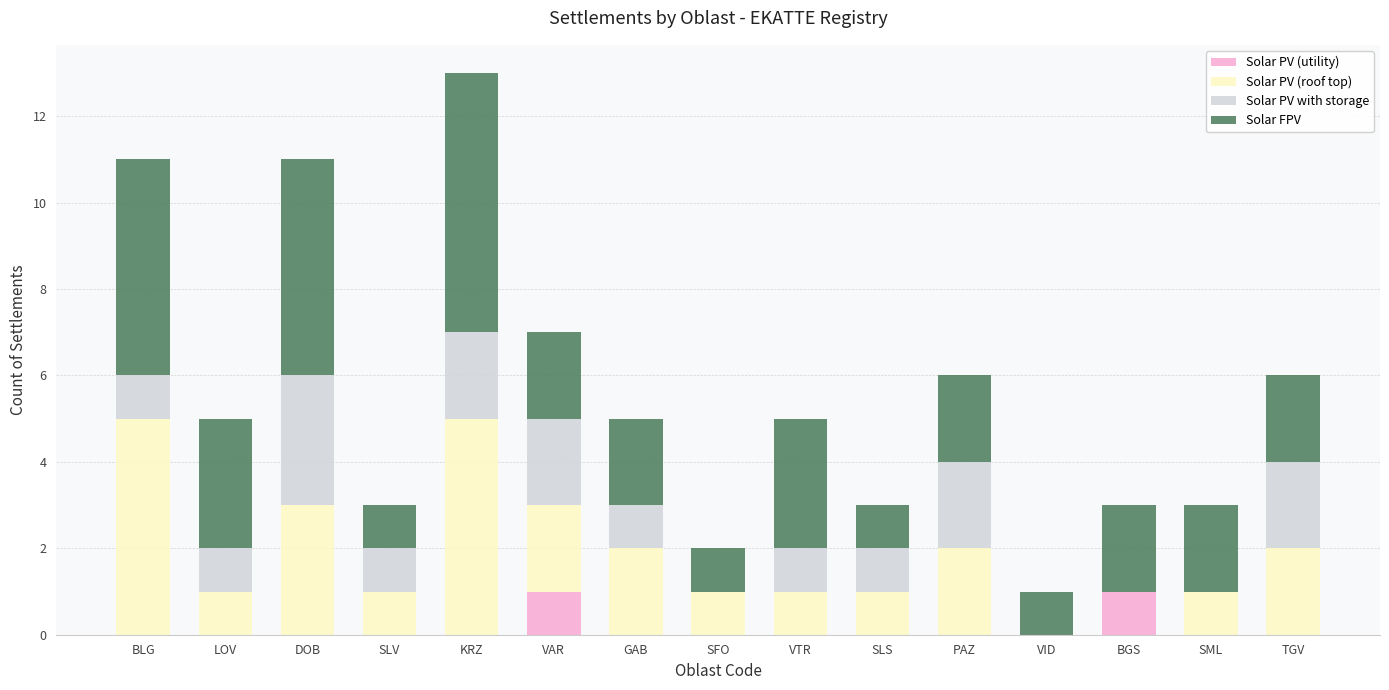

True or false: Solar PV (utility) has a value of 1 at VTR.

False